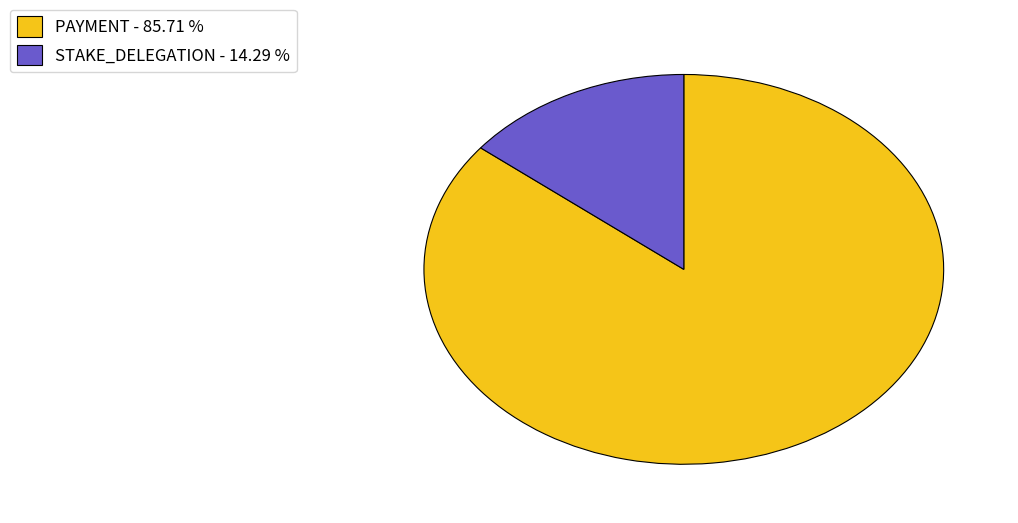

Rank the categories by value from highest to lowest.

PAYMENT, STAKE_DELEGATION